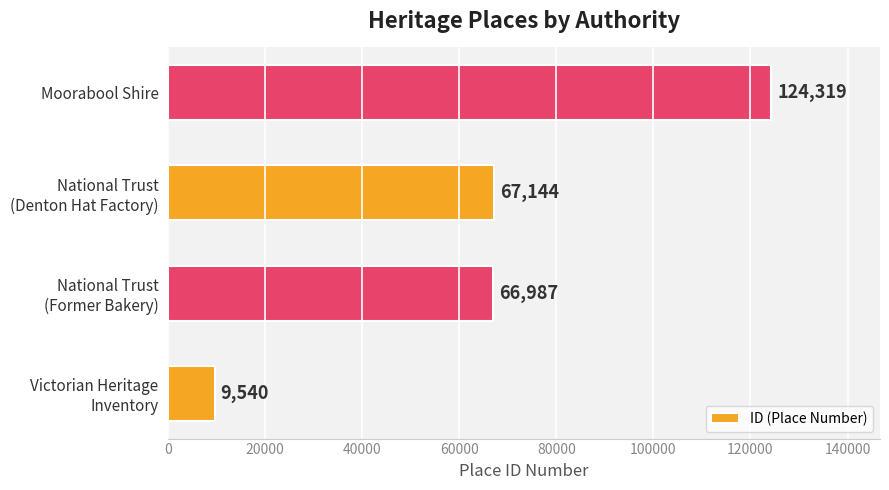

How many distinct data groups are displayed?

1